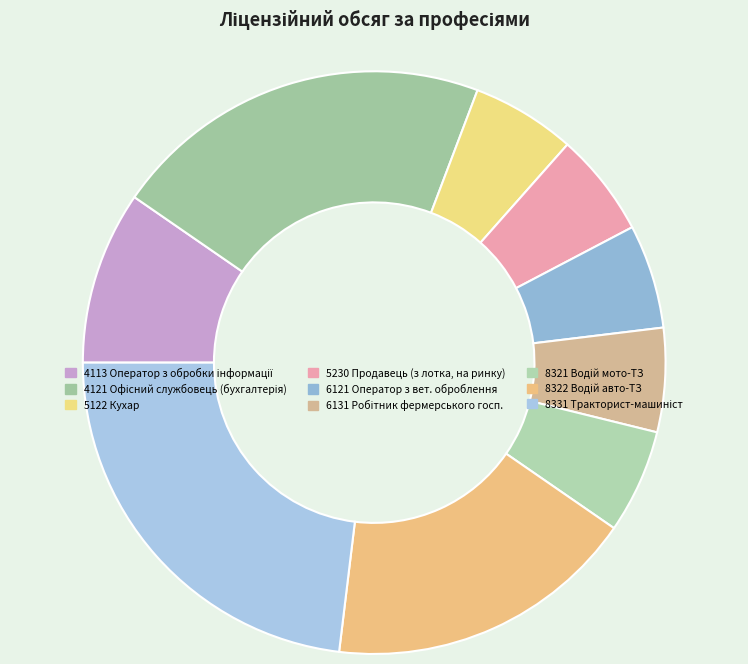

How many segments does this pie chart have?

9